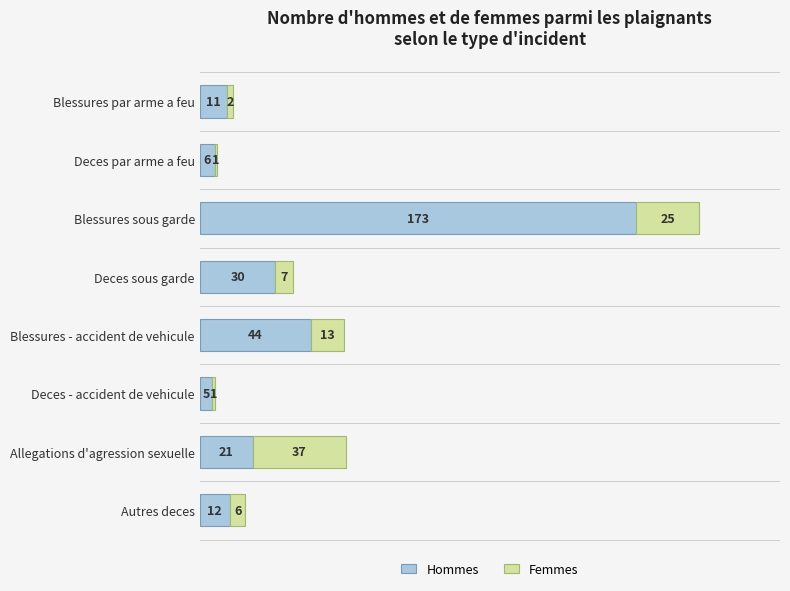

The value of Hommes at Autres deces is 5. True or false?

False